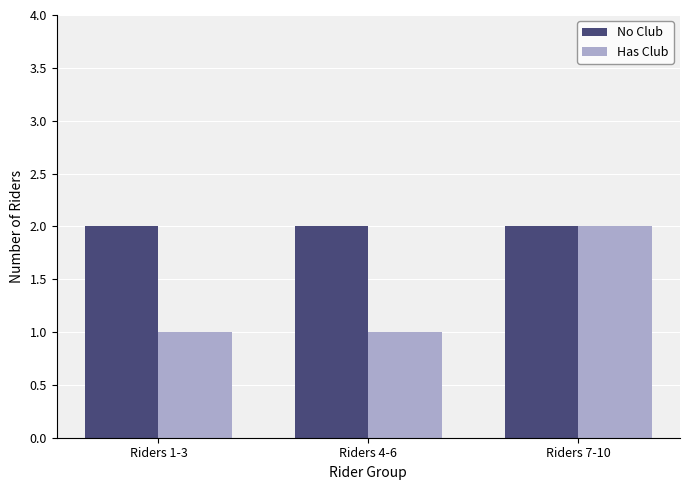

Rank the series by their average value, from highest to lowest.

No Club, Has Club